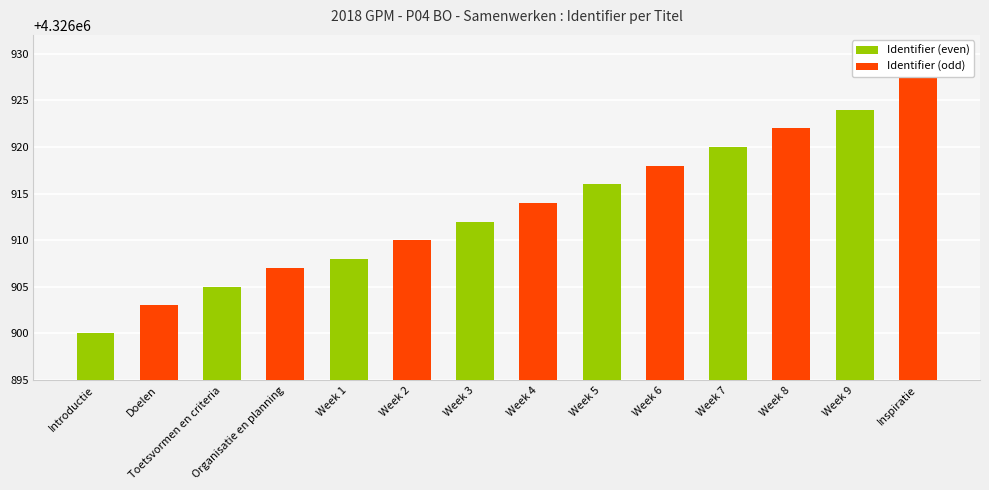

What is the sum of all values?

60576787